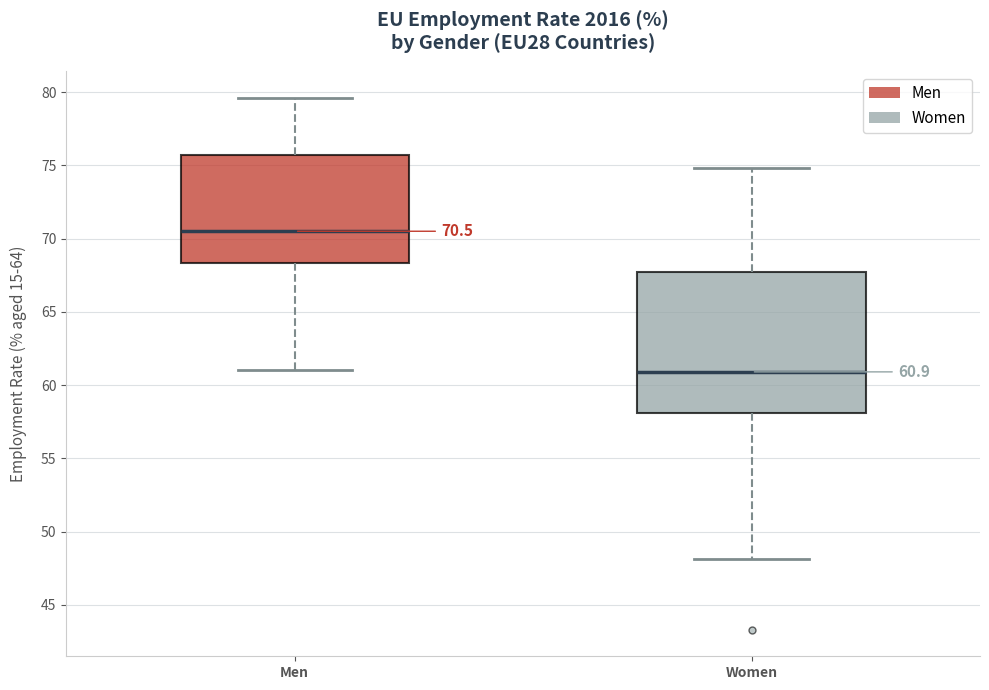

Which box's median line is the lowest?

Women